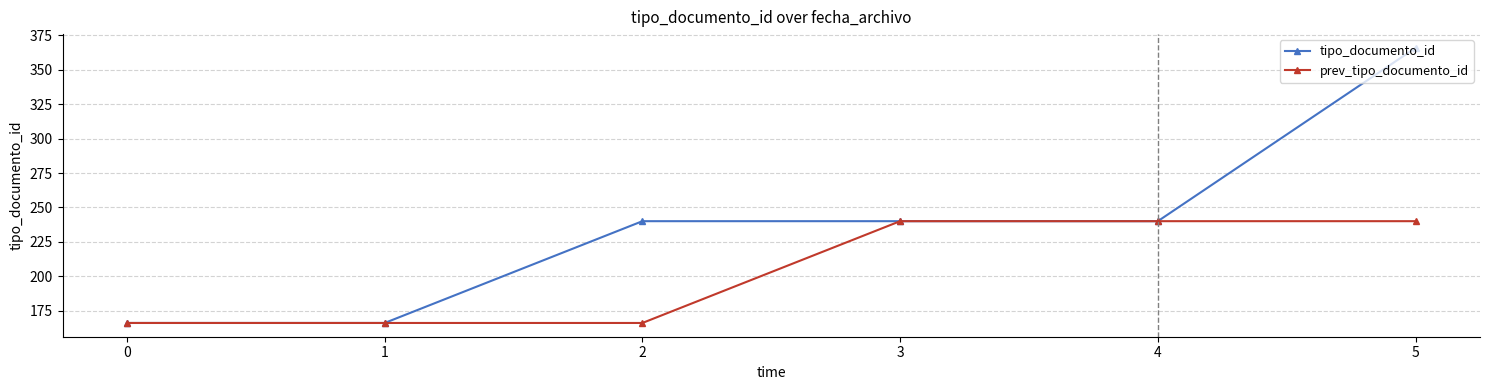

How many data points does each series have?

6